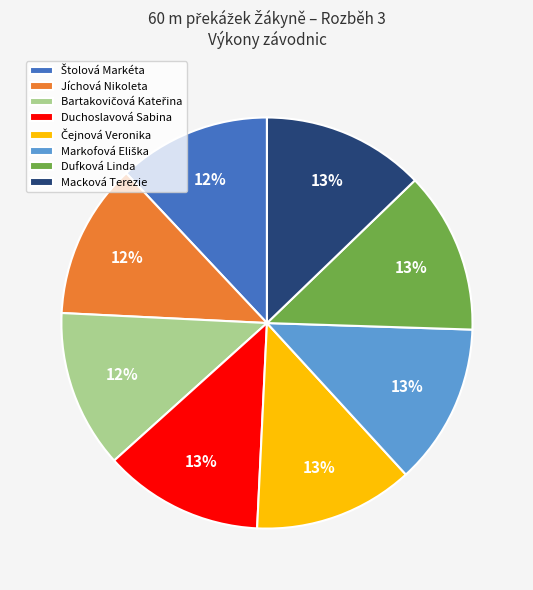

How many slices are in this pie chart?

8